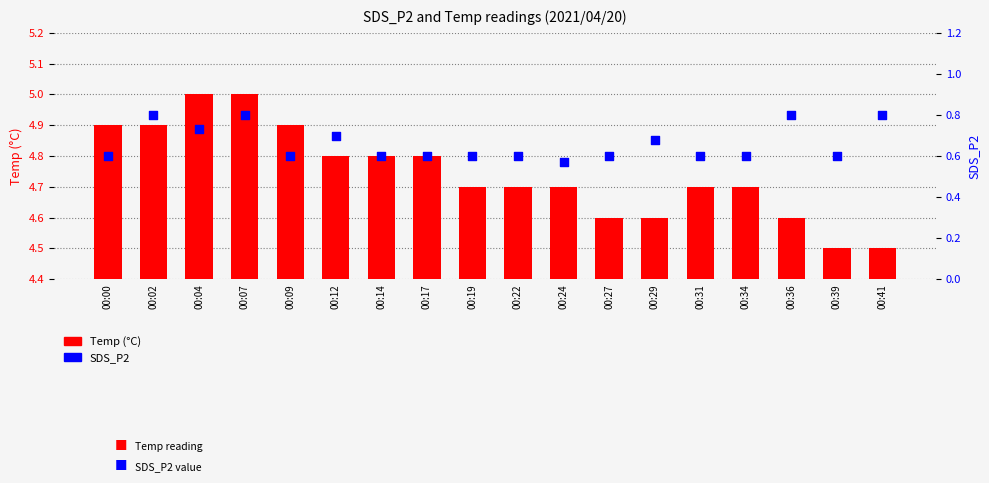

Which series reaches the maximum Y coordinate?

Temp (°C)